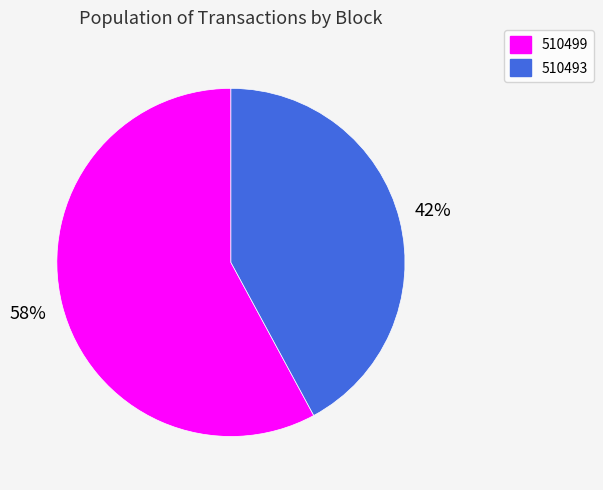

What is the largest slice in the pie chart?

510499